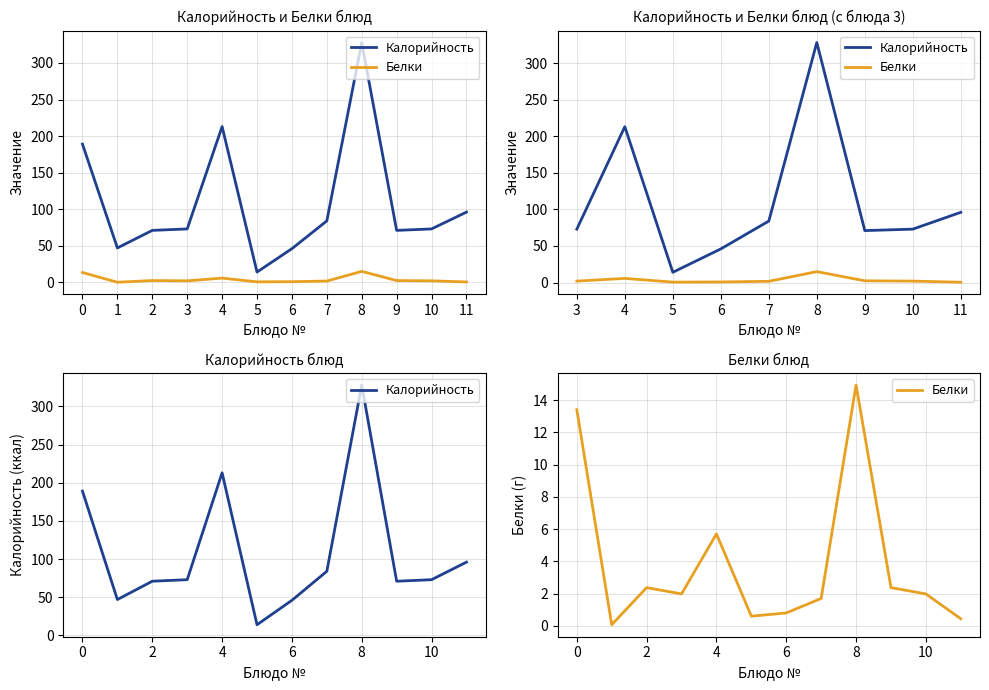

What are all the series names shown in the legend?

Калорийность, Белки